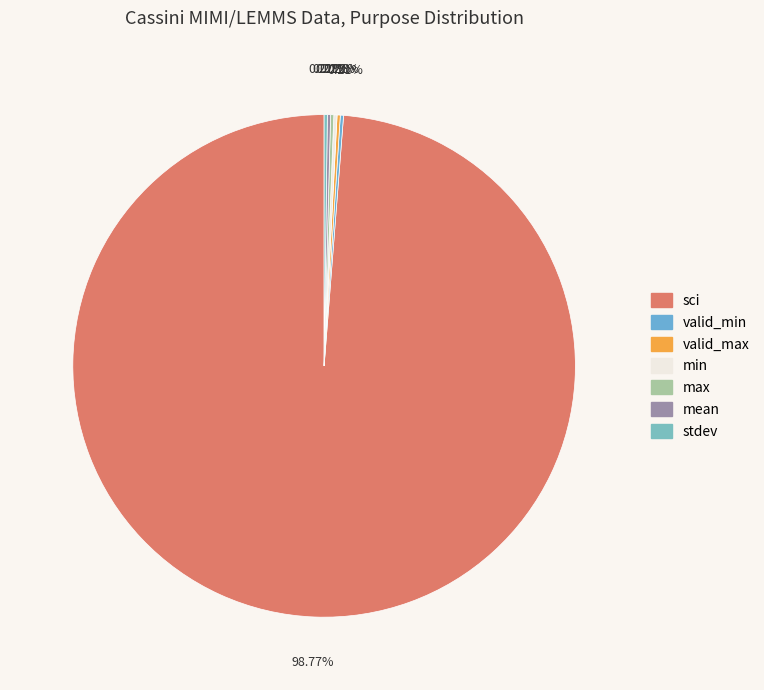

To the nearest percent, what percentage of the pie is sci?

99%